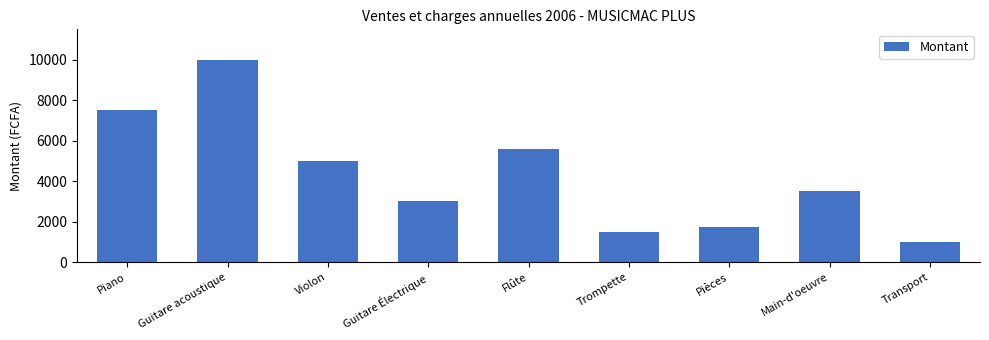

What is the change in value from Flûte to Pièces?

-3850